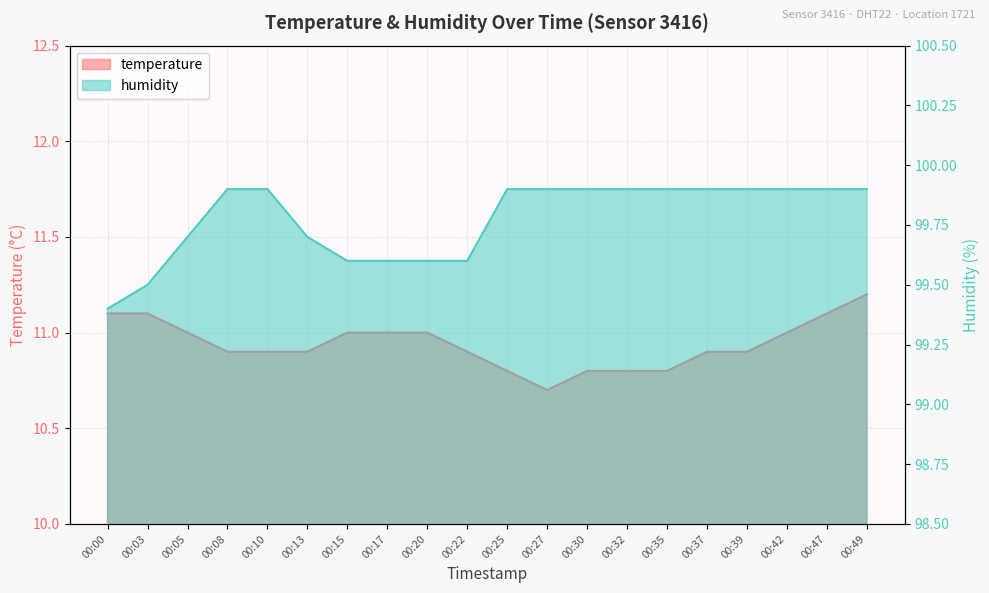

Reading right to left, what are all the values shown in this chart?

temperature: 11.2	11.1	11.0	10.9	10.9	10.8	10.8	10.8	10.7	10.8	10.9	11.0	11.0	11.0	10.9	10.9	10.9	11.0	11.1	11.1
humidity: 99.9	99.9	99.9	99.9	99.9	99.9	99.9	99.9	99.9	99.9	99.6	99.6	99.6	99.6	99.7	99.9	99.9	99.7	99.5	99.4